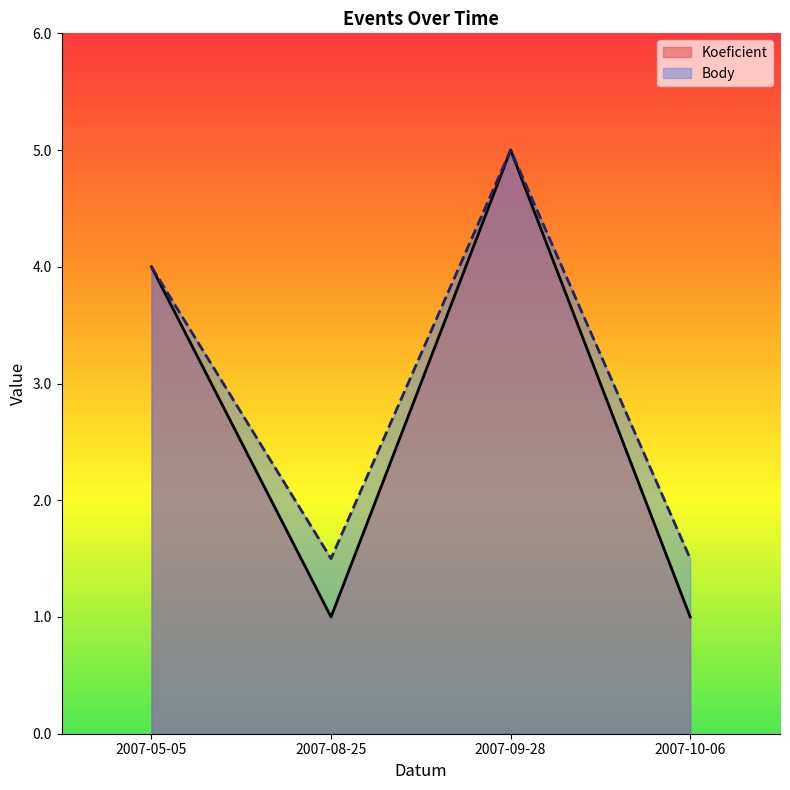

Read the Body value at 2007-09-28.

5.0